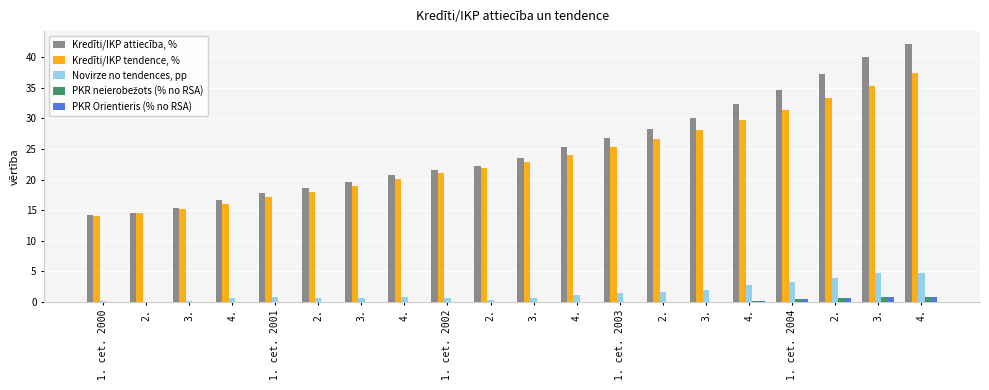

How many groups of bars are there?

20